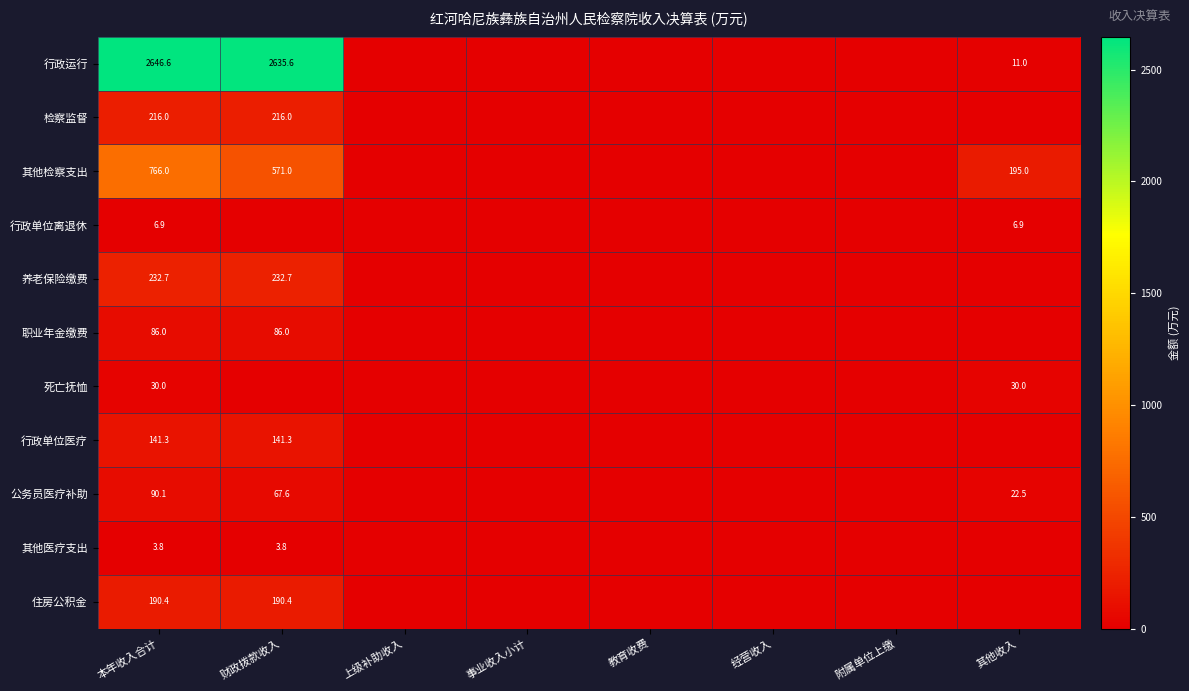

The value of 公务员医疗补助 at 其他收入 is 22.5. True or false?

True